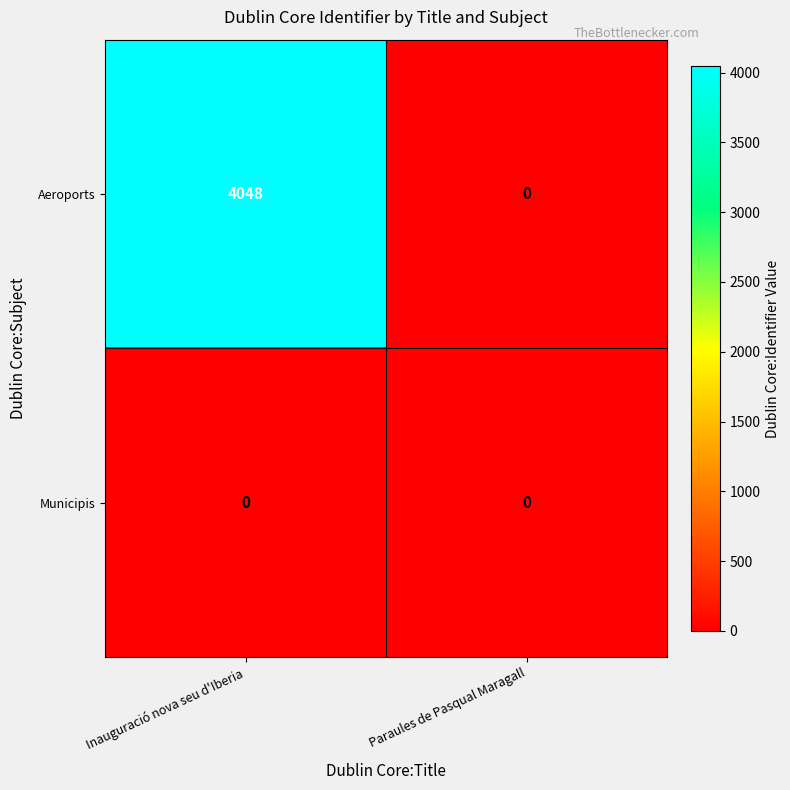

Is it true that Municipis equals 0 at Paraules de Pasqual Maragall?

True